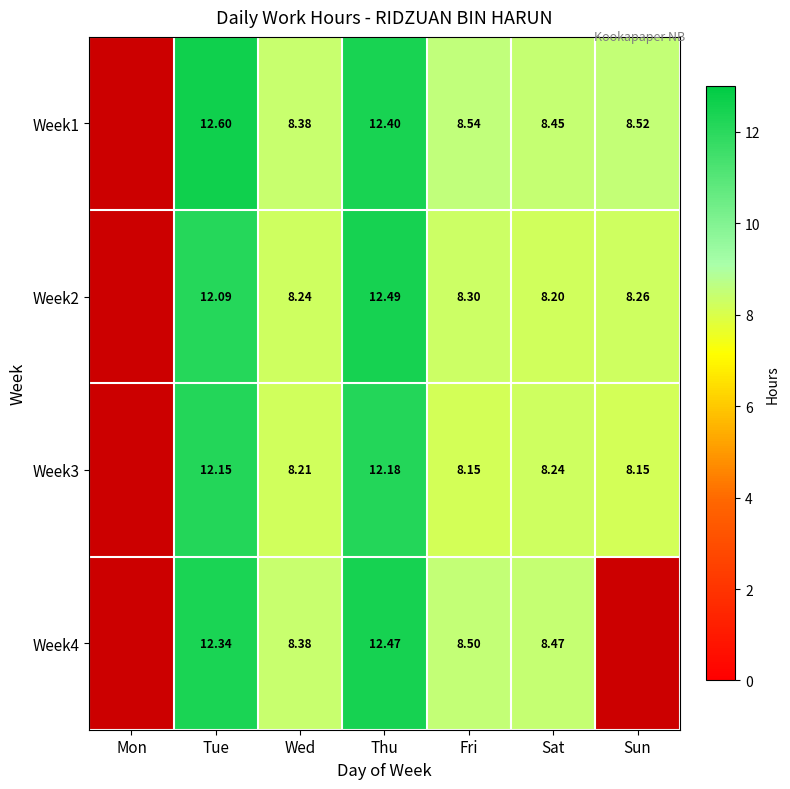

Is the value of Week4 at Tue greater than the value of Week2 at Sun?

Yes